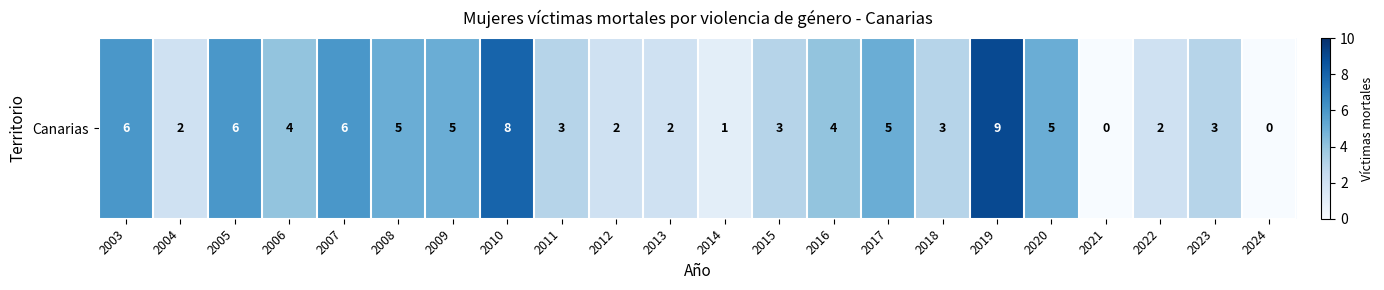

List the labels in order of value, largest first.

2019, 2010, 2003, 2005, 2007, 2008, 2009, 2017, 2020, 2006, 2016, 2011, 2015, 2018, 2023, 2004, 2012, 2013, 2022, 2014, 2021, 2024